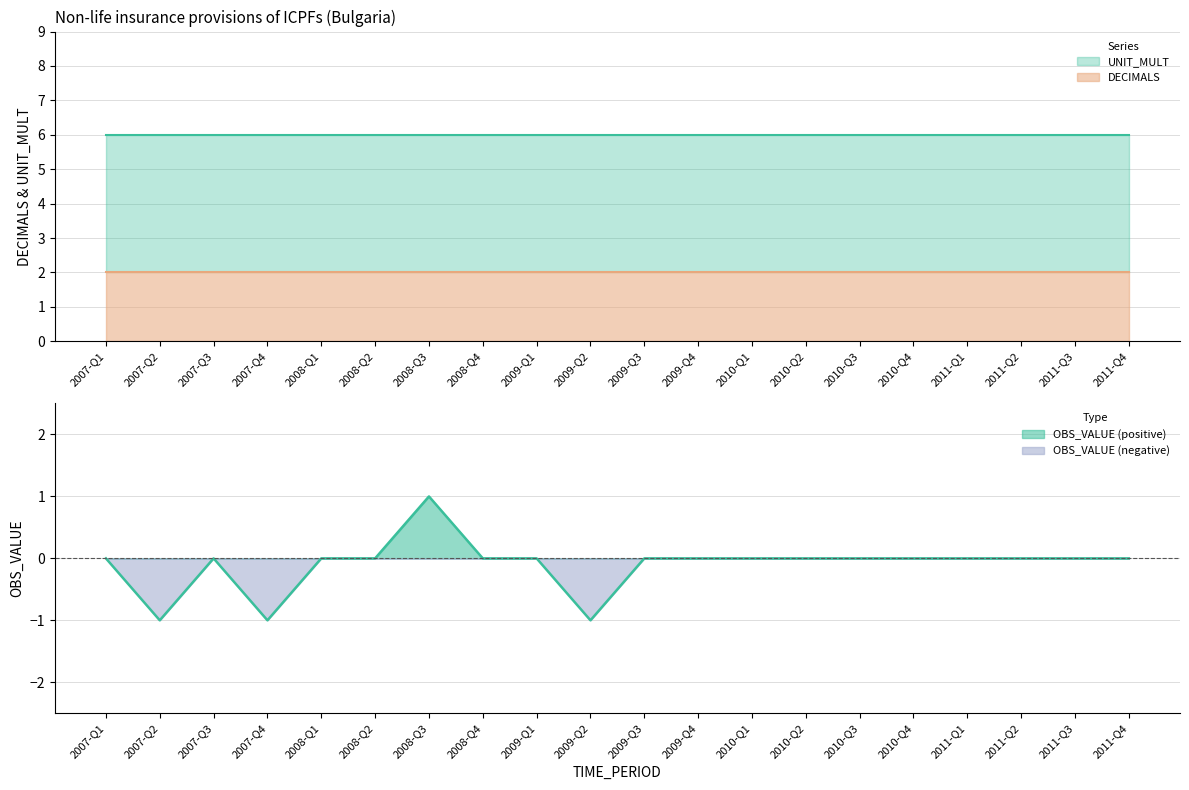

At how many categories does at least one series exceed 0?

20